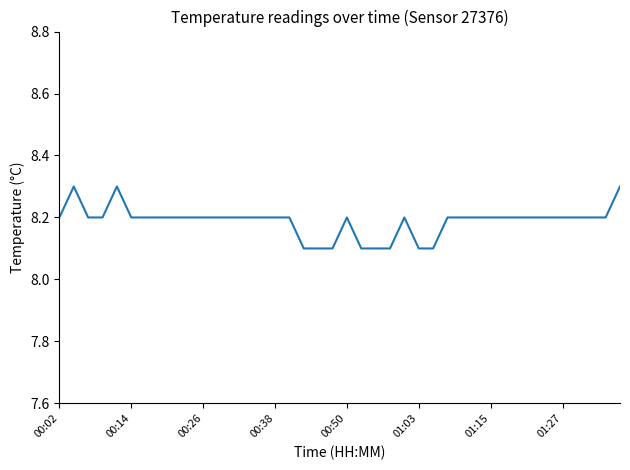

What is the minimum value shown in the chart?

8.1